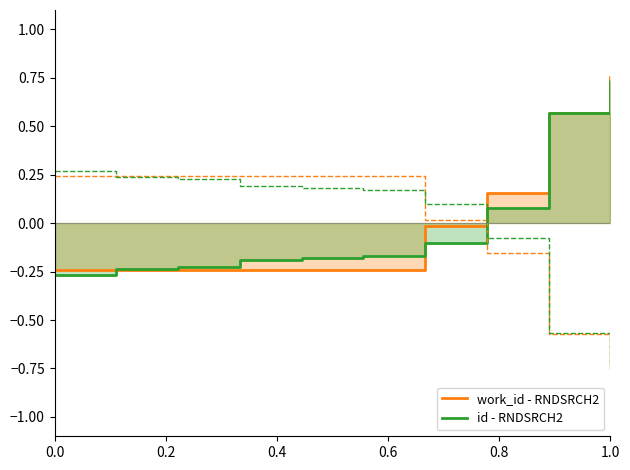

Reading left to right, what are all the values shown in this chart?

work_id - RNDSRCH2: -0.2	-0.2	-0.2	-0.2	-0.2	-0.2	-0.0	0.2	0.6	0.8
id - RNDSRCH2: -0.3	-0.2	-0.2	-0.2	-0.2	-0.2	-0.1	0.1	0.6	0.7